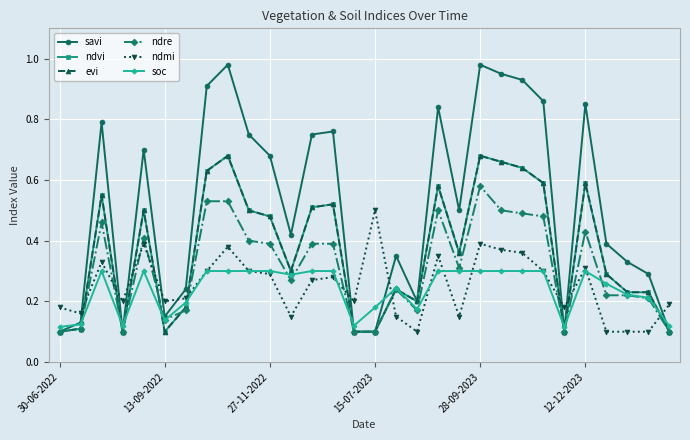

Reading left to right, what are all the values shown in this chart?

savi: 0.1	0.1	0.8	0.1	0.7	0.1	0.2	0.9	1.0	0.8	0.7	0.4	0.8	0.8	0.1	0.1	0.3	0.2	0.8	0.5	1.0	0.9	0.9	0.9	0.1	0.8	0.4	0.3	0.3	0.1
ndvi: 0.1	0.1	0.6	0.1	0.5	0.1	0.2	0.6	0.7	0.5	0.5	0.3	0.5	0.5	0.1	0.1	0.2	0.2	0.6	0.4	0.7	0.7	0.6	0.6	0.1	0.6	0.3	0.2	0.2	0.1
evi: 0.1	0.1	0.6	0.1	0.5	0.1	0.2	0.6	0.7	0.5	0.5	0.3	0.5	0.5	0.1	0.1	0.2	0.2	0.6	0.4	0.7	0.7	0.6	0.6	0.1	0.6	0.3	0.2	0.2	0.1
ndre: 0.1	0.1	0.5	0.1	0.4	0.1	0.2	0.5	0.5	0.4	0.4	0.3	0.4	0.4	0.1	0.1	0.2	0.2	0.5	0.3	0.6	0.5	0.5	0.5	0.1	0.4	0.2	0.2	0.2	0.1
ndmi: 0.2	0.2	0.3	0.2	0.4	0.2	0.2	0.3	0.4	0.3	0.3	0.1	0.3	0.3	0.2	0.5	0.1	0.1	0.3	0.1	0.4	0.4	0.4	0.3	0.2	0.3	0.1	0.1	0.1	0.2
soc: 0.1	0.1	0.3	0.1	0.3	0.1	0.2	0.3	0.3	0.3	0.3	0.3	0.3	0.3	0.1	0.2	0.2	0.2	0.3	0.3	0.3	0.3	0.3	0.3	0.1	0.3	0.3	0.2	0.2	0.1